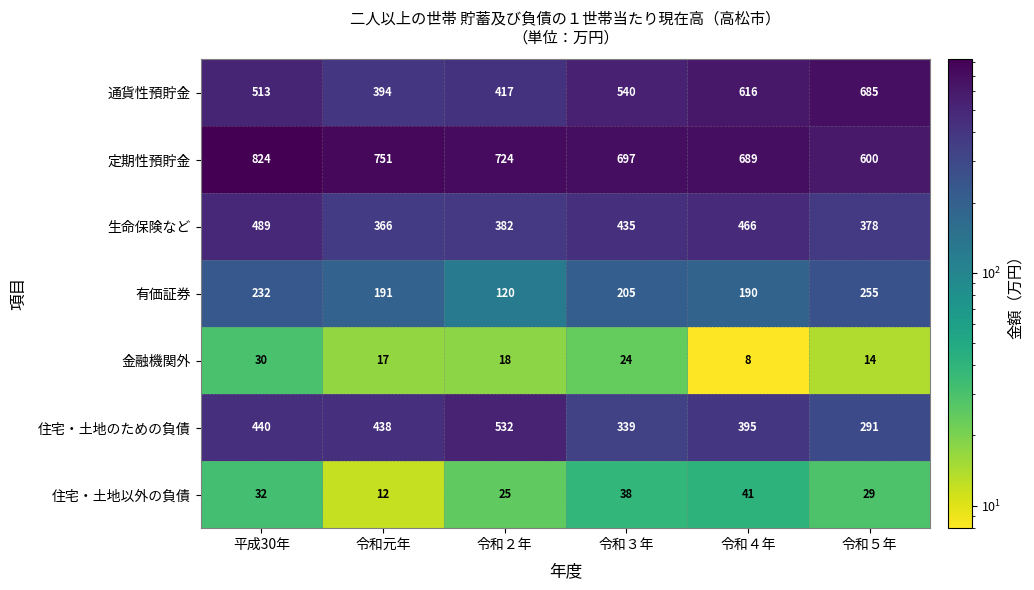

Is it true that 定期性預貯金 equals 369 at 令和５年?

False